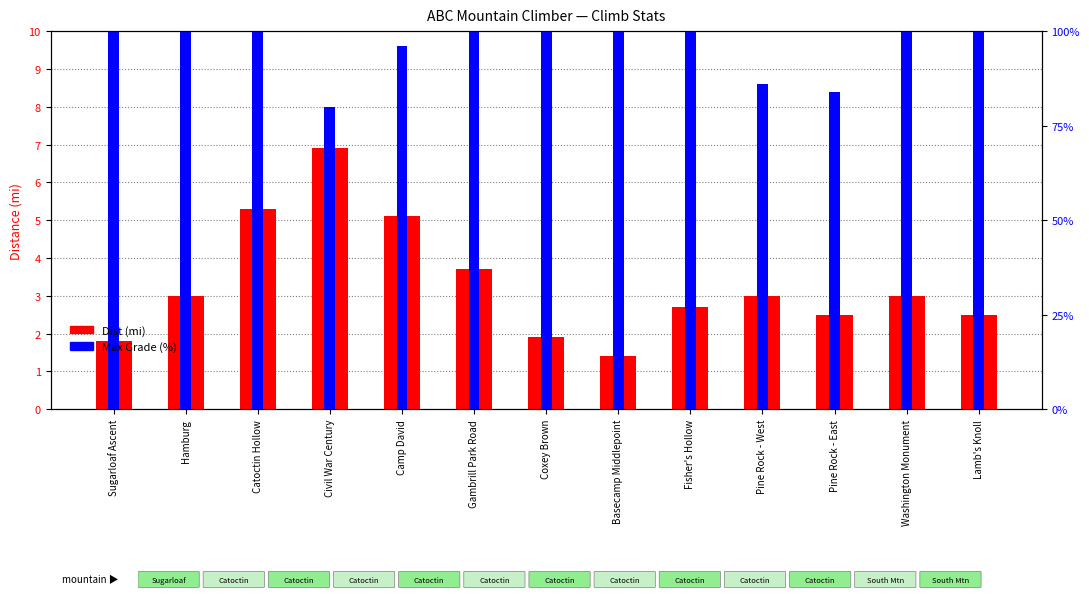

Reading left to right, extract all data points from this chart.

Dist (mi): 1.8	3.0	5.3	6.9	5.1	3.7	1.9	1.4	2.7	3.0	2.5	3.0	2.5
Max Grade (%×100): 10.5	11.2	10.3	8.0	9.6	11.6	16.7	15.4	12.0	8.6	8.4	10.9	12.3